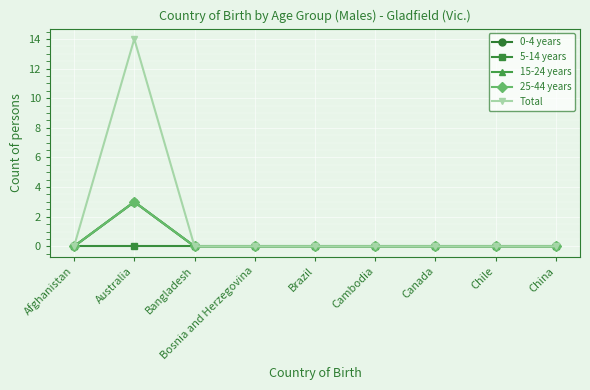

In 25-44 years, how many points are higher than both neighbors (excluding endpoints)?

1